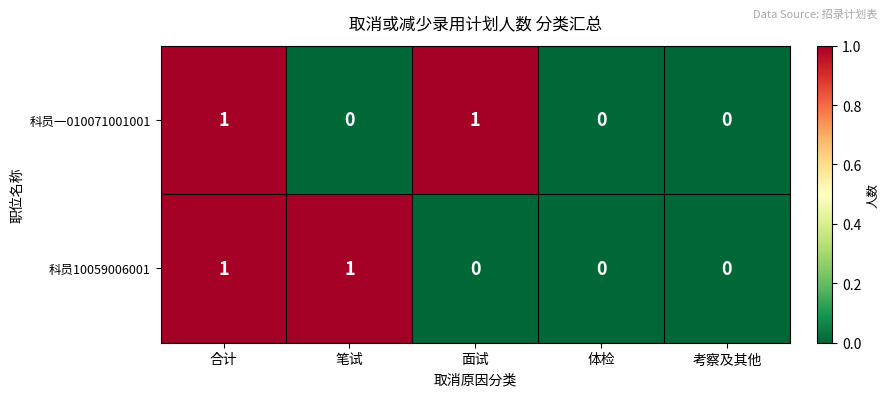

What is the difference between the highest and lowest values at 面试?

1